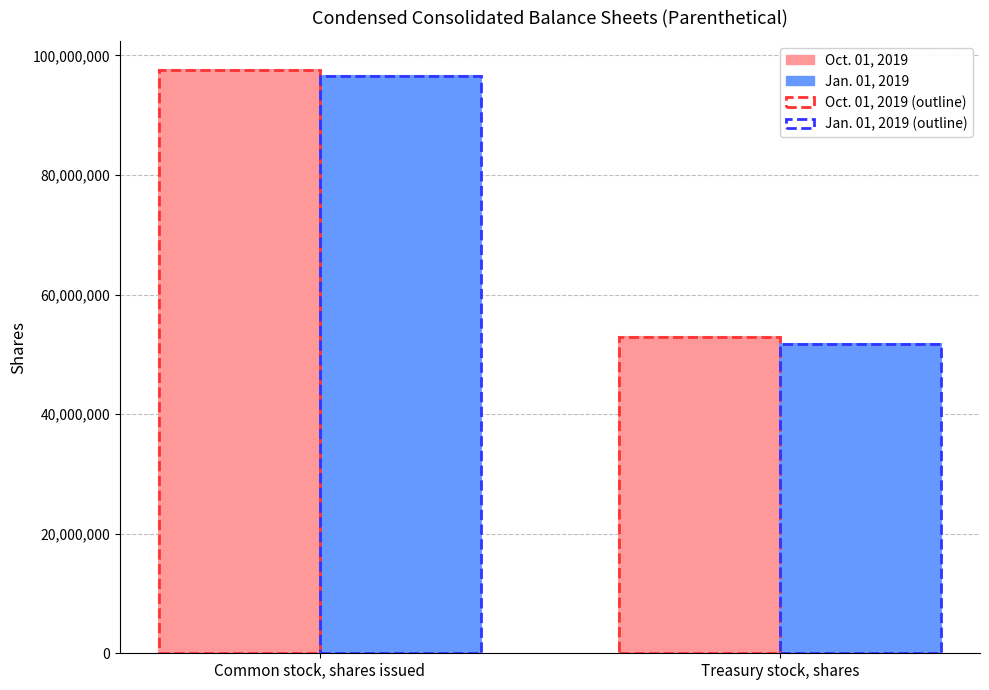

At which category does the chart reach its minimum across all series?

Treasury stock, shares